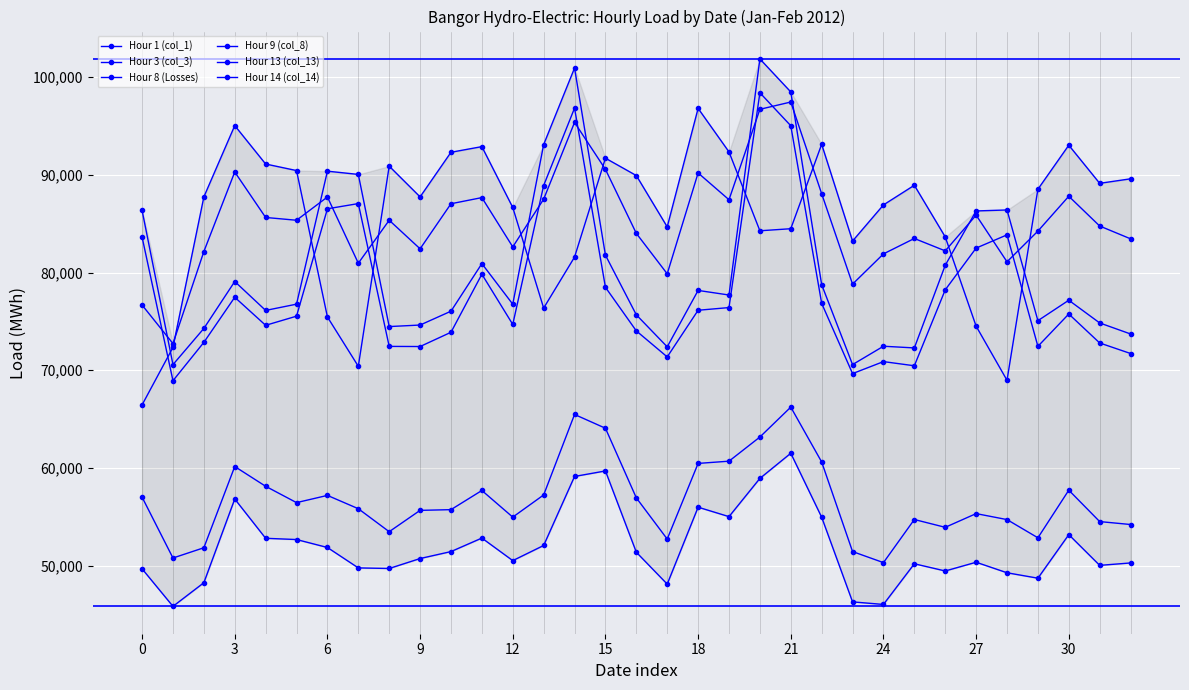

What is the maximum value for Hour 3 (col_3)?

61507